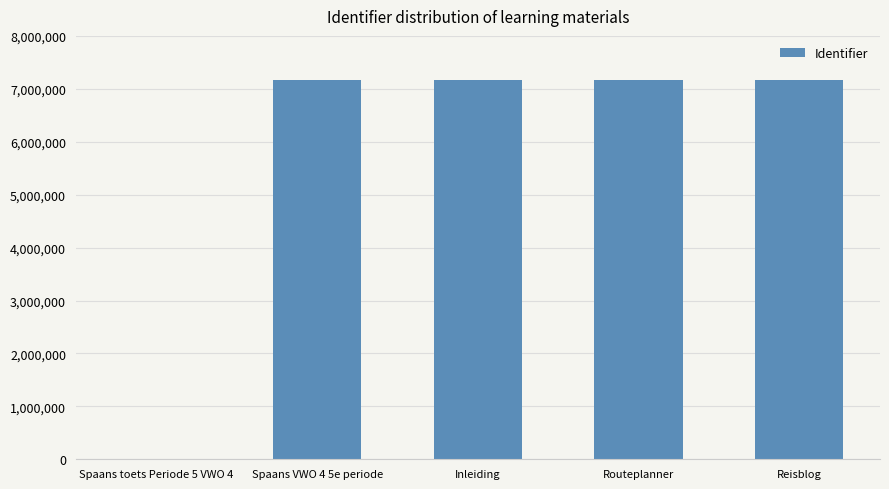

What is the sum of all values?

28652300